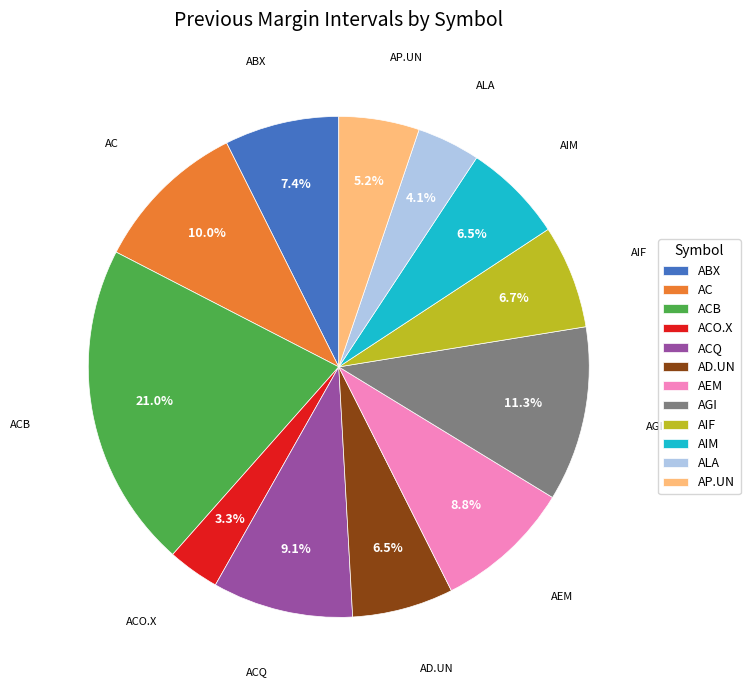

Is there a majority slice in this chart?

No